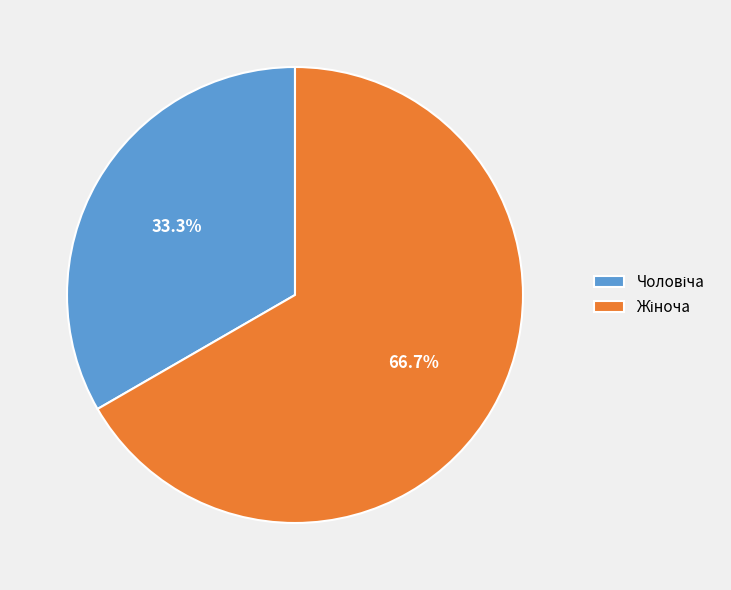

Does any single category account for the majority?

Yes